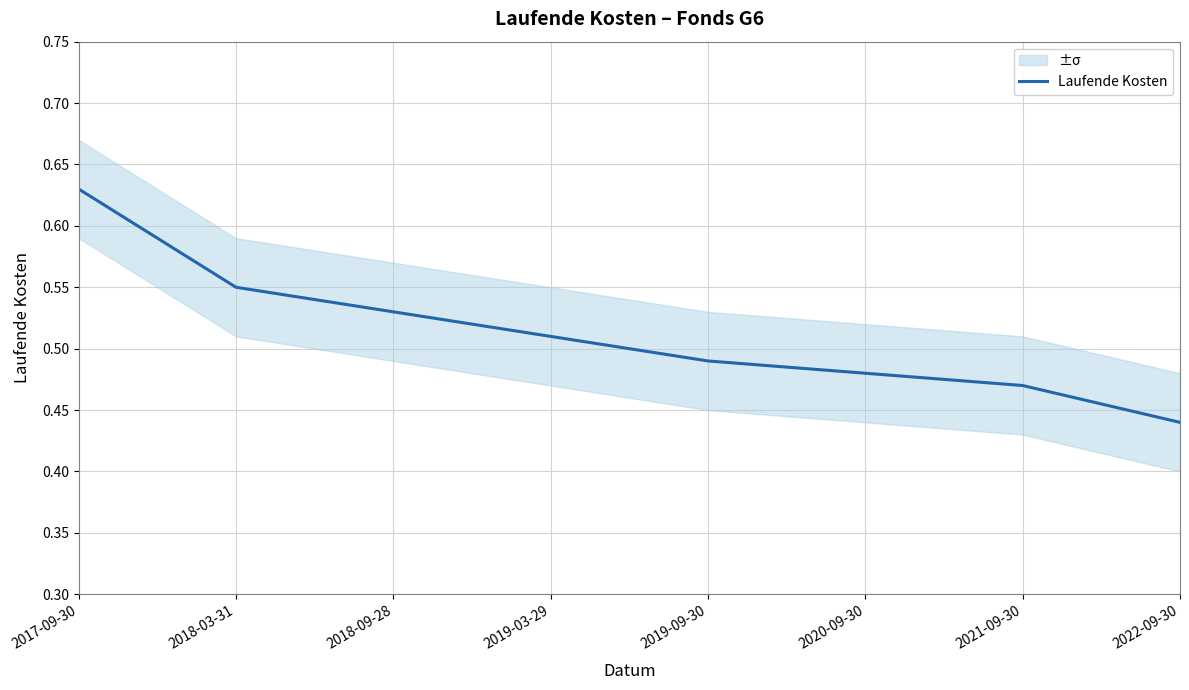

Rank the categories by value from highest to lowest.

2017-09-30, 2018-03-31, 2018-09-28, 2019-03-29, 2019-09-30, 2020-09-30, 2021-09-30, 2022-09-30